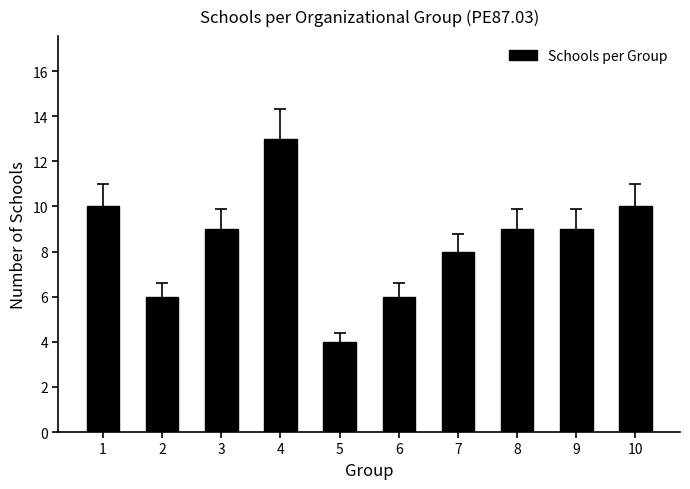

What is the average value?

8